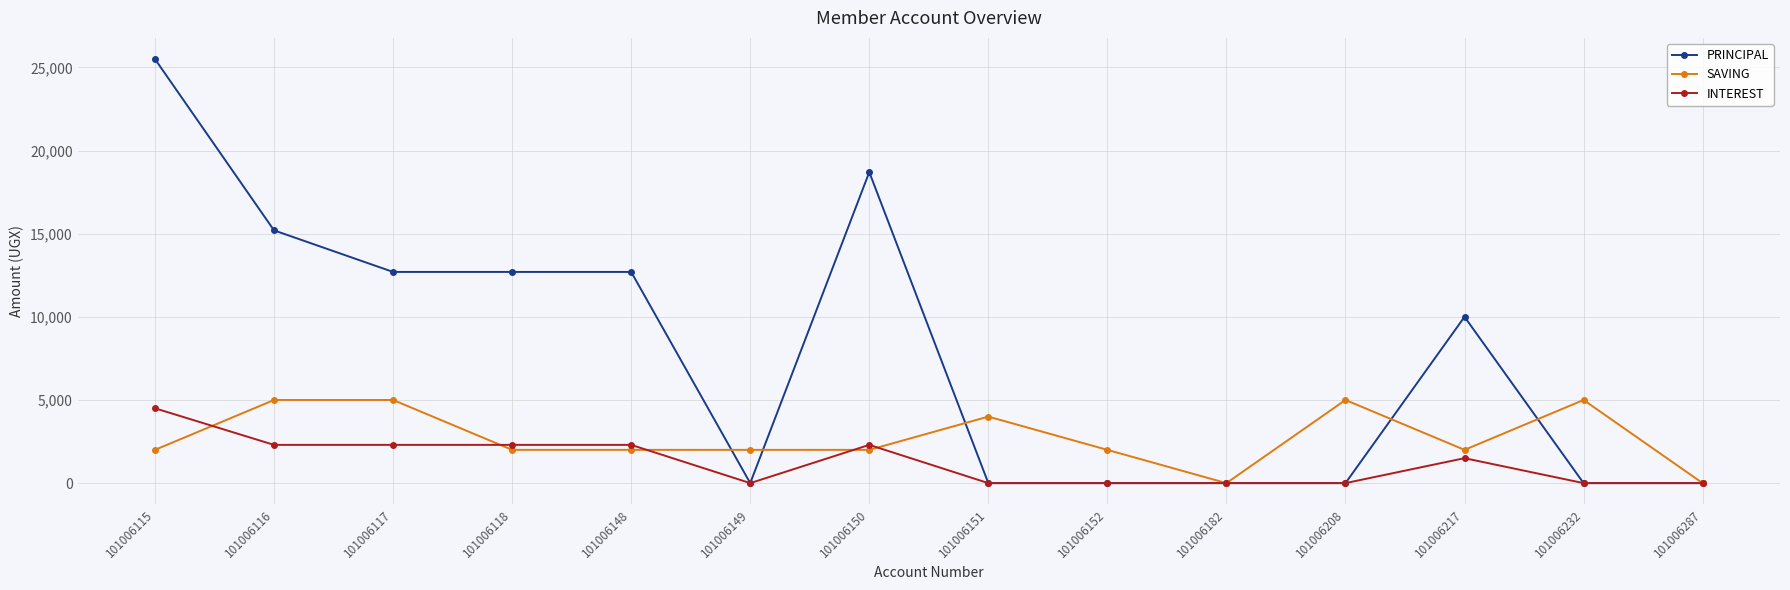

What is the difference between the maximum and second lowest values in the INTEREST series?

4500